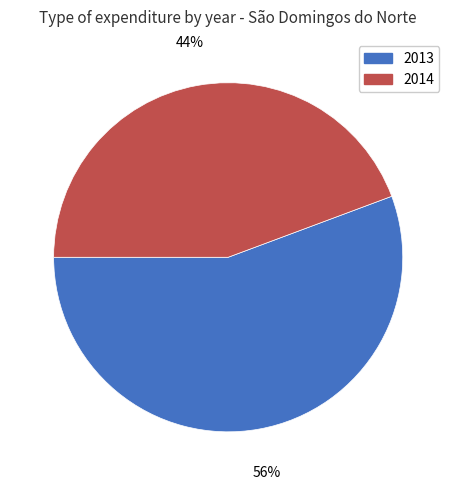

Which has a higher value, 2014 or 2013?

2013